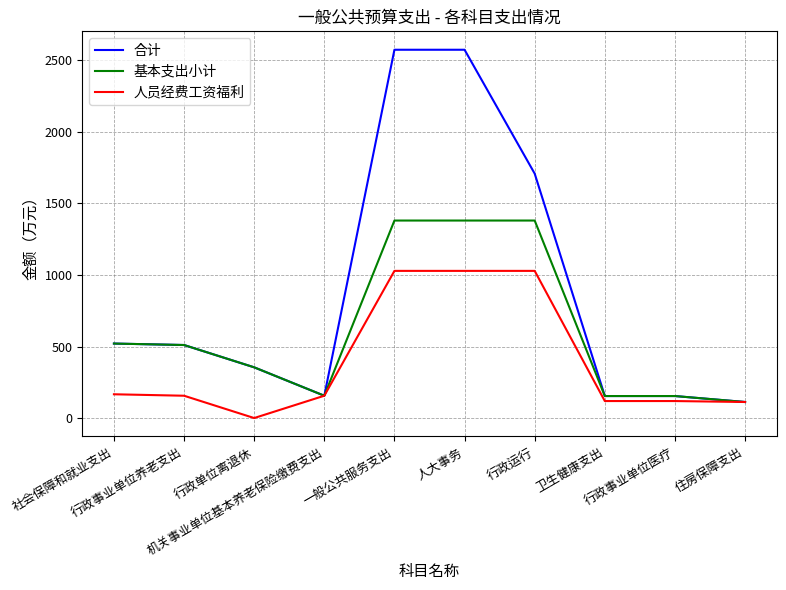

What is the maximum value for 人员经费工资福利?

1028.9